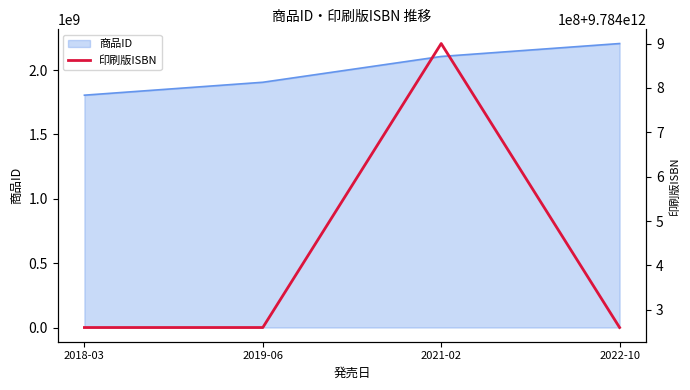

Which category has the lowest value in the 商品ID series?

2018-03